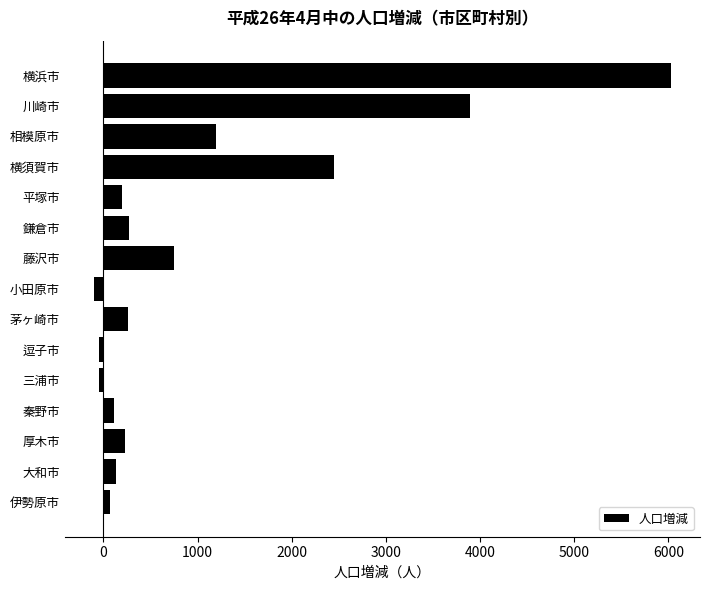

Where is the data nearest to the value 2963?

横須賀市